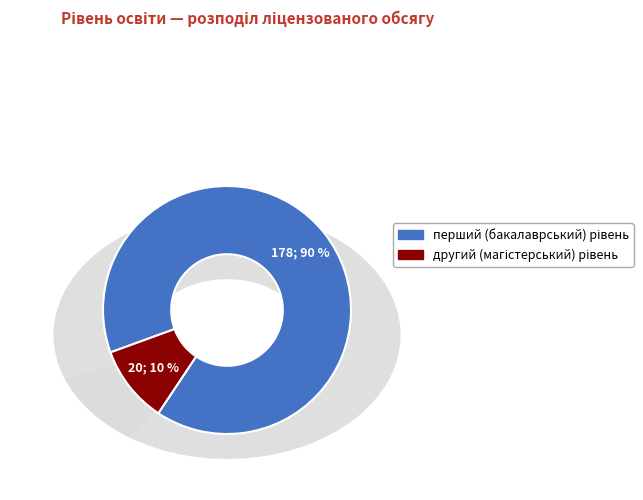

To the nearest percent, what is the difference between the другий (магістерський) рівень and перший (бакалаврський) рівень slice percentages?

80%